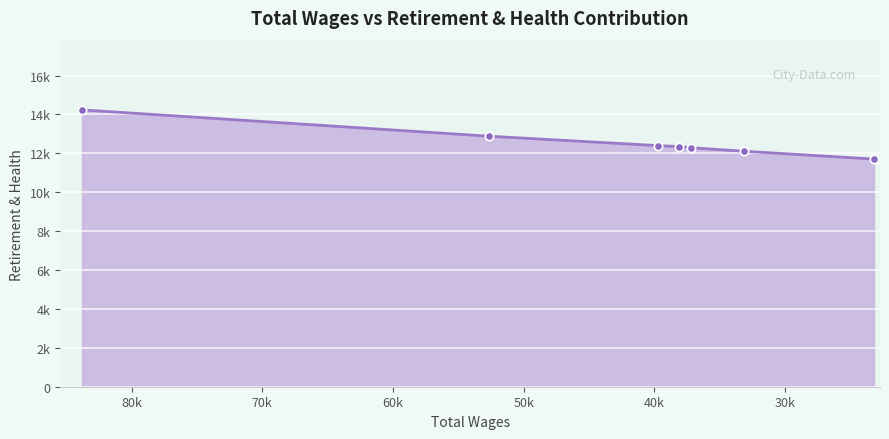

What is the minimum value shown in the chart?

11706